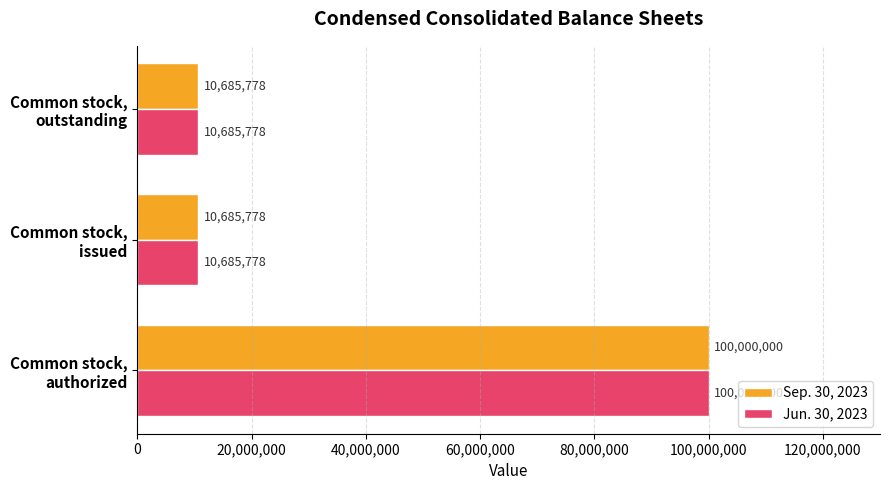

What is the average value of the Sep. 30, 2023 series?

40457185